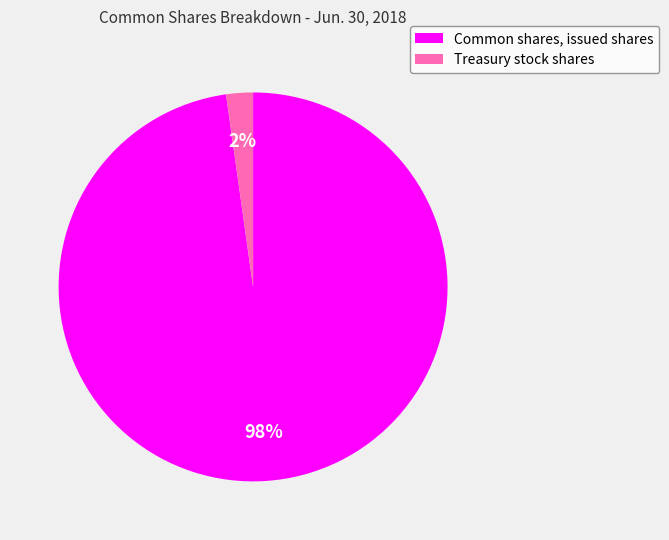

Which slice is the smallest?

Treasury stock shares